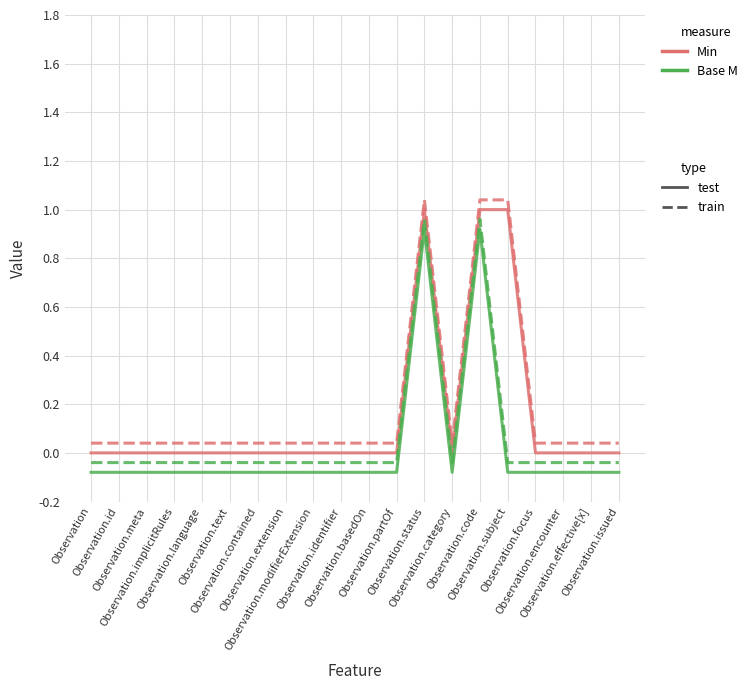

Reading left to right, what are all the values shown in this chart?

Min (test): Observation=0.0	Observation.id=0.0	Observation.meta=0.0	Observation.implicitRules=0.0	Observation.language=0.0	Observation.text=0.0	Observation.contained=0.0	Observation.extension=0.0	Observation.modifierExtension=0.0	Observation.identifier=0.0	Observation.basedOn=0.0	Observation.partOf=0.0	Observation.status=1.0	Observation.category=0.0	Observation.code=1.0	Observation.subject=1.0	Observation.focus=0.0	Observation.encounter=0.0	Observation.effective[x]=0.0	Observation.issued=0.0
Min (train): Observation=0.0	Observation.id=0.0	Observation.meta=0.0	Observation.implicitRules=0.0	Observation.language=0.0	Observation.text=0.0	Observation.contained=0.0	Observation.extension=0.0	Observation.modifierExtension=0.0	Observation.identifier=0.0	Observation.basedOn=0.0	Observation.partOf=0.0	Observation.status=1.0	Observation.category=0.0	Observation.code=1.0	Observation.subject=1.0	Observation.focus=0.0	Observation.encounter=0.0	Observation.effective[x]=0.0	Observation.issued=0.0
Base Min (test): Observation=-0.1	Observation.id=-0.1	Observation.meta=-0.1	Observation.implicitRules=-0.1	Observation.language=-0.1	Observation.text=-0.1	Observation.contained=-0.1	Observation.extension=-0.1	Observation.modifierExtension=-0.1	Observation.identifier=-0.1	Observation.basedOn=-0.1	Observation.partOf=-0.1	Observation.status=0.9	Observation.category=-0.1	Observation.code=0.9	Observation.subject=-0.1	Observation.focus=-0.1	Observation.encounter=-0.1	Observation.effective[x]=-0.1	Observation.issued=-0.1
Base Min (train): Observation=-0.0	Observation.id=-0.0	Observation.meta=-0.0	Observation.implicitRules=-0.0	Observation.language=-0.0	Observation.text=-0.0	Observation.contained=-0.0	Observation.extension=-0.0	Observation.modifierExtension=-0.0	Observation.identifier=-0.0	Observation.basedOn=-0.0	Observation.partOf=-0.0	Observation.status=1.0	Observation.category=-0.0	Observation.code=1.0	Observation.subject=-0.0	Observation.focus=-0.0	Observation.encounter=-0.0	Observation.effective[x]=-0.0	Observation.issued=-0.0